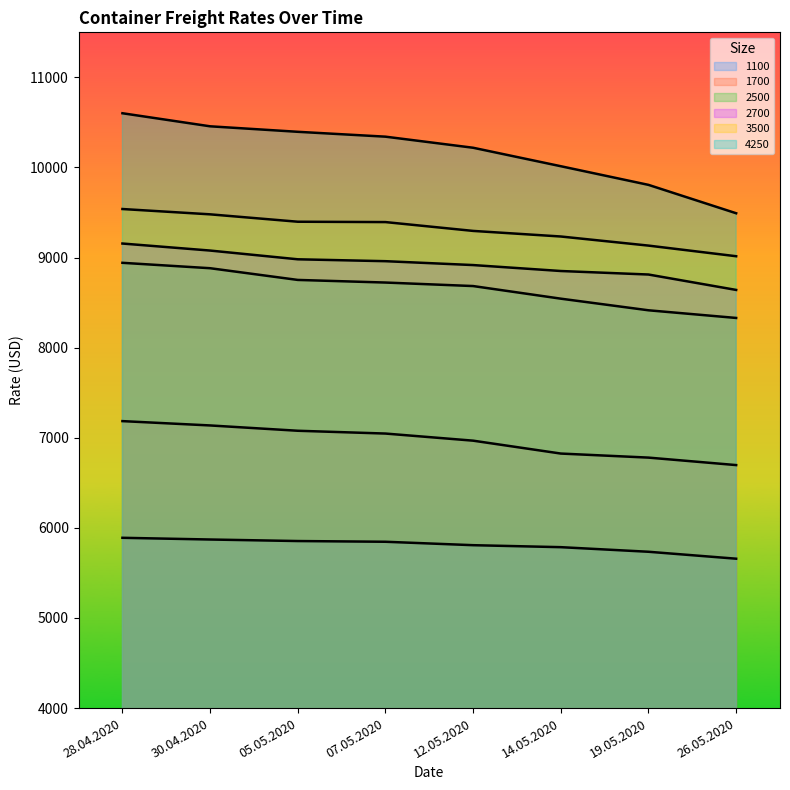

What are all the series names shown in the legend?

1100, 1700, 2500, 2700, 3500, 4250